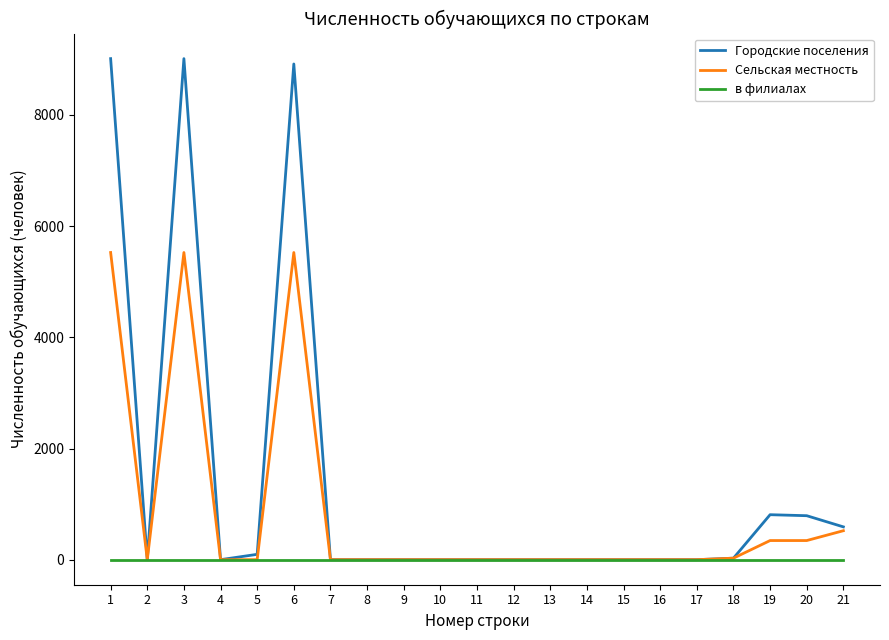

Rank the series by their maximum value, from lowest to highest.

в филиалах, Сельская местность, Городские поселения